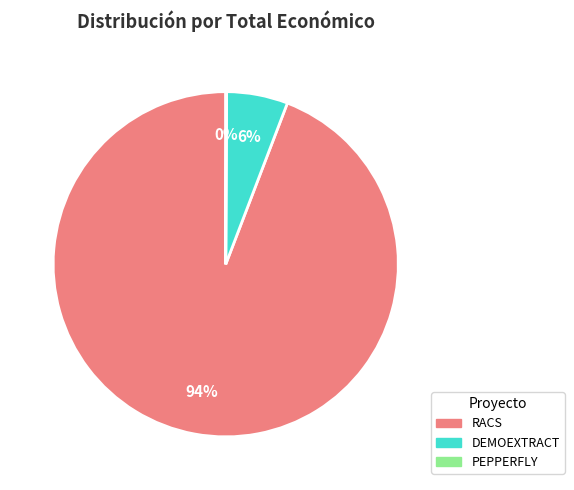

Which slice is the largest?

RACS